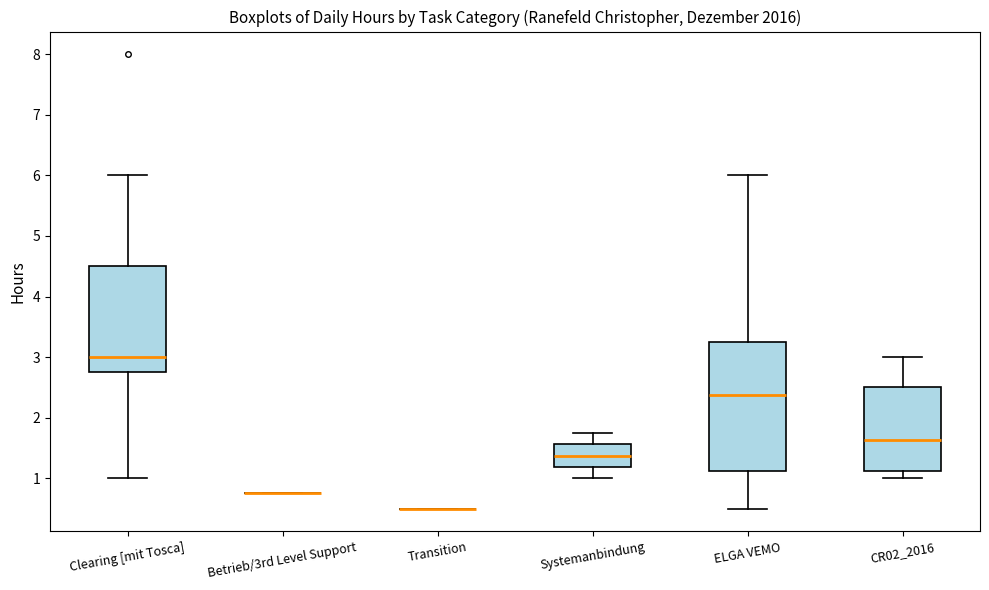

Reading left to right, transcribe this box plot: for each box, give where its median line is, the range the box spans, and where its two whiskers end, as read against the y-axis. The values are not printed on the chart, so give them approximately, as read against the axis.

Clearing [mit Tosca]: median 3.0, box 2.8 to 4.5, whiskers 1.0 to 6.0
Betrieb/3rd Level Support: box collapsed to a line at 0.8, whiskers 0.8 to 0.8
Transition: box collapsed to a line at 0.5, whiskers 0.5 to 0.5
Systemanbindung: median 1.4, box 1.2 to 1.6, whiskers 1.0 to 1.8
ELGA VEMO: median 2.4, box 1.1 to 3.3, whiskers 0.5 to 6.0
CR02_2016: median 1.6, box 1.1 to 2.5, whiskers 1.0 to 3.0